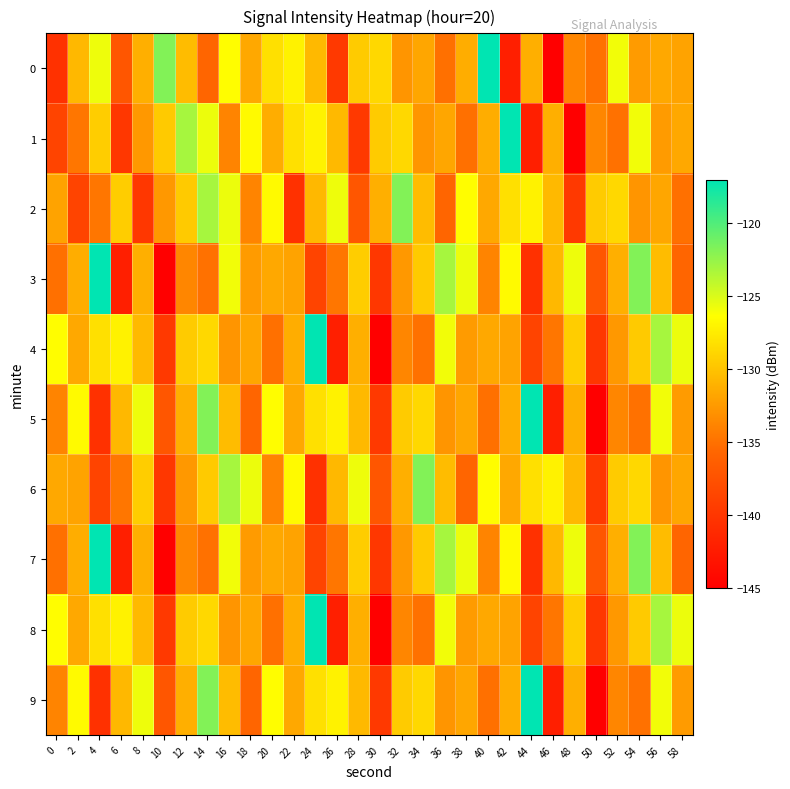

Which category has the highest value across all series?

40